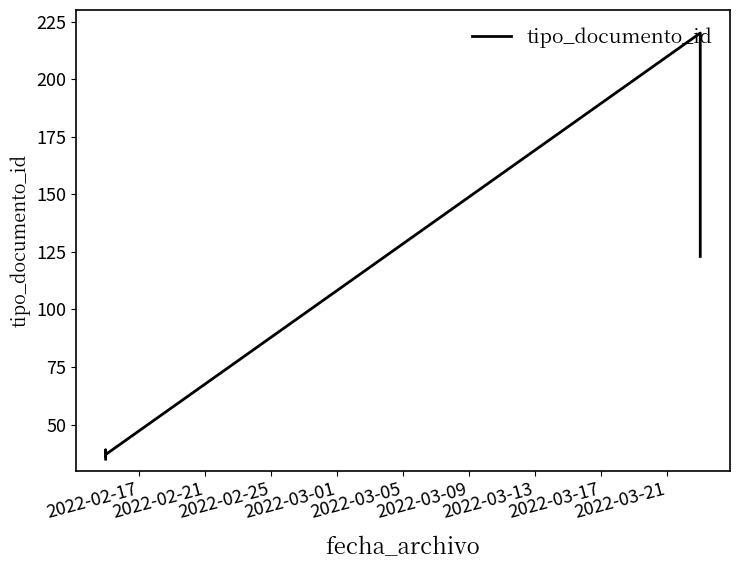

Does the chart have visible grid lines?

No